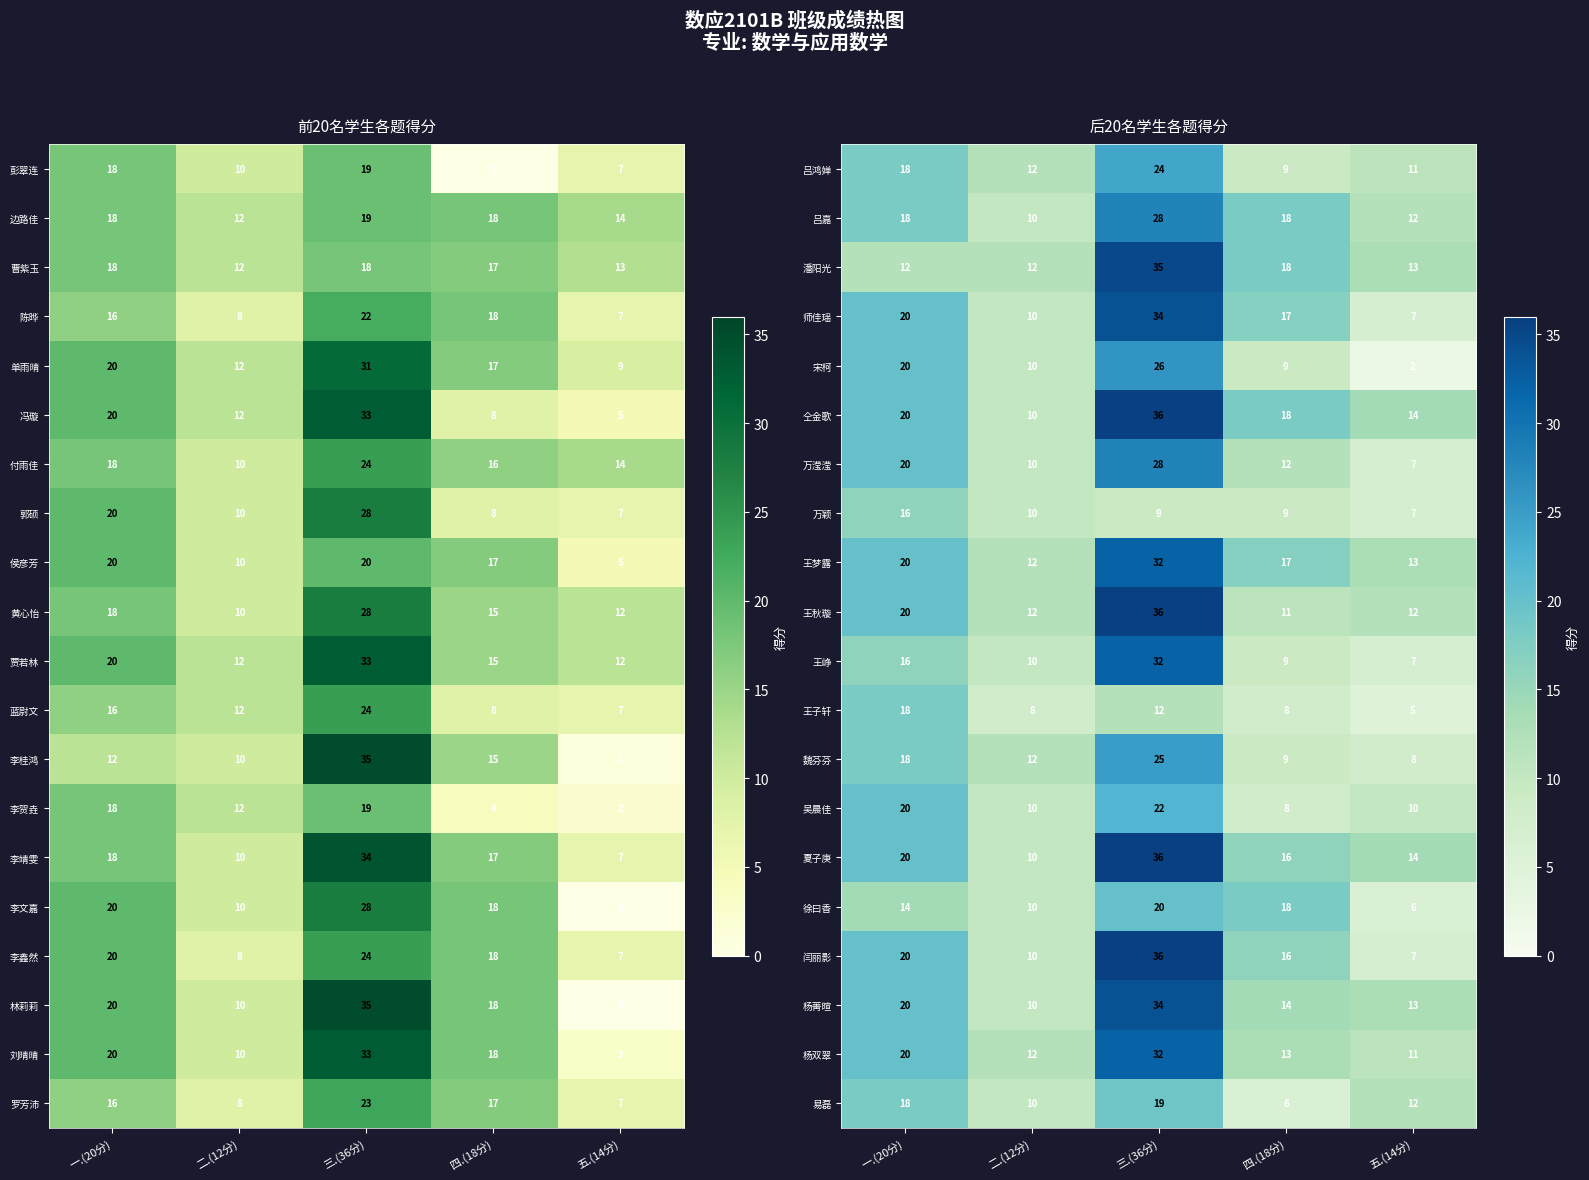

What is the sum of the 王峥 values at 五.(14分) and 二.(12分)?

17